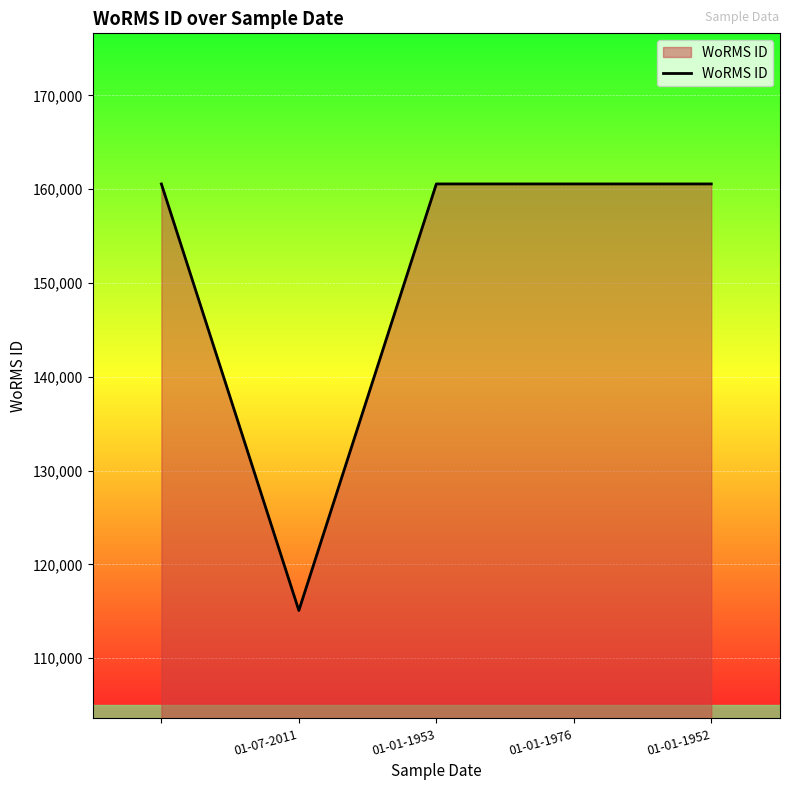

Reading left to right, list all the values displayed in this chart.

160564	115090	160564	160564	160564